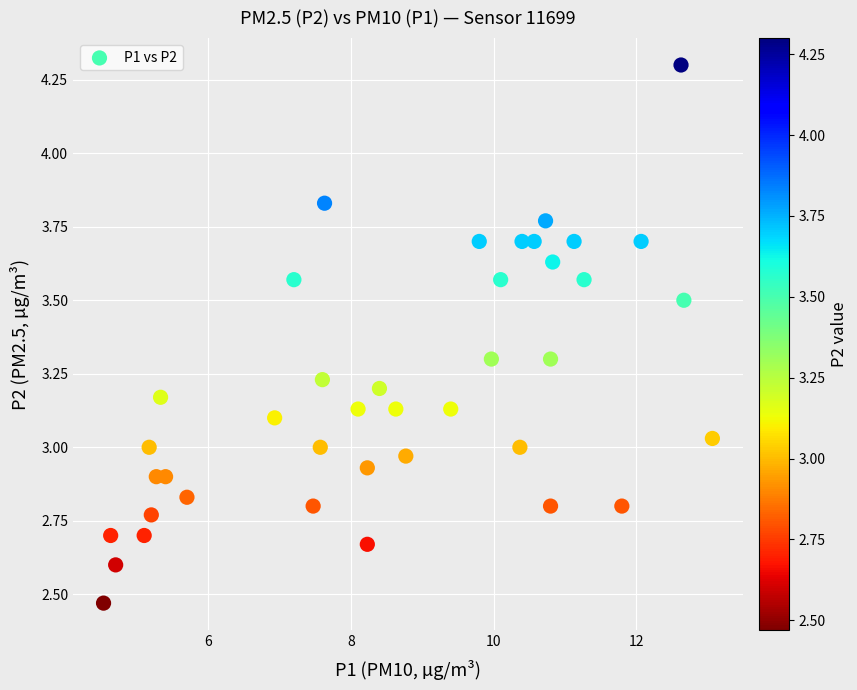

What is the range of X values (max minus min)?

8.5